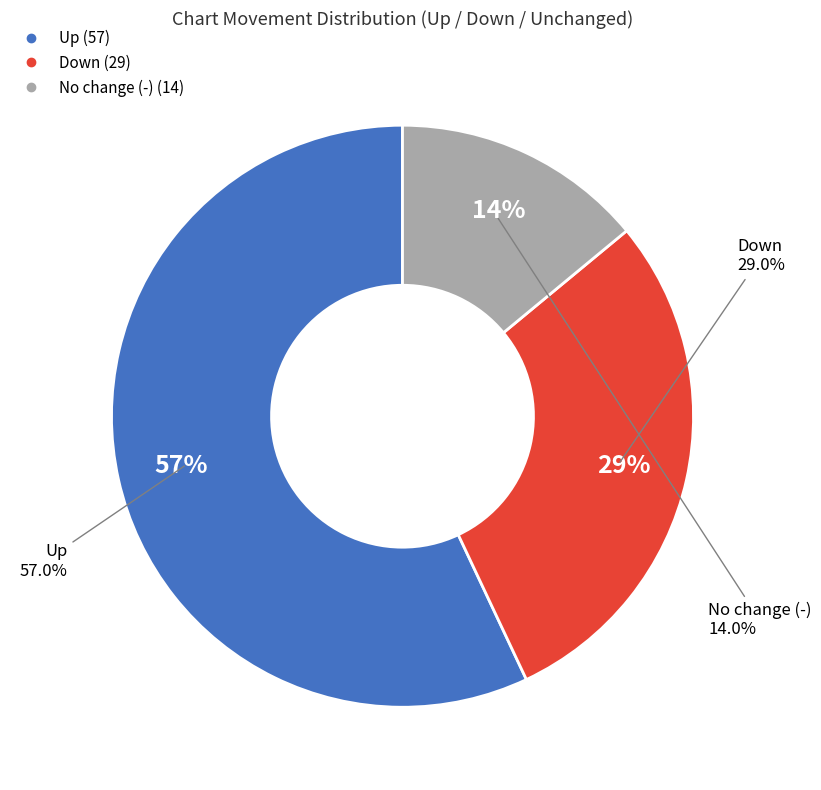

Count the number of slices in the pie.

3